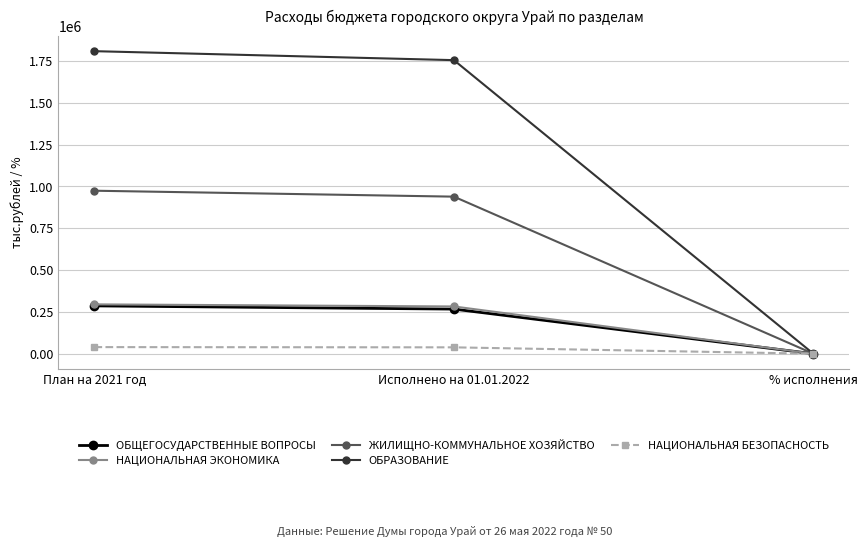

At which label does ЖИЛИЩНО-КОММУНАЛЬНОЕ ХОЗЯЙСТВО reach its minimum?

% исполнения